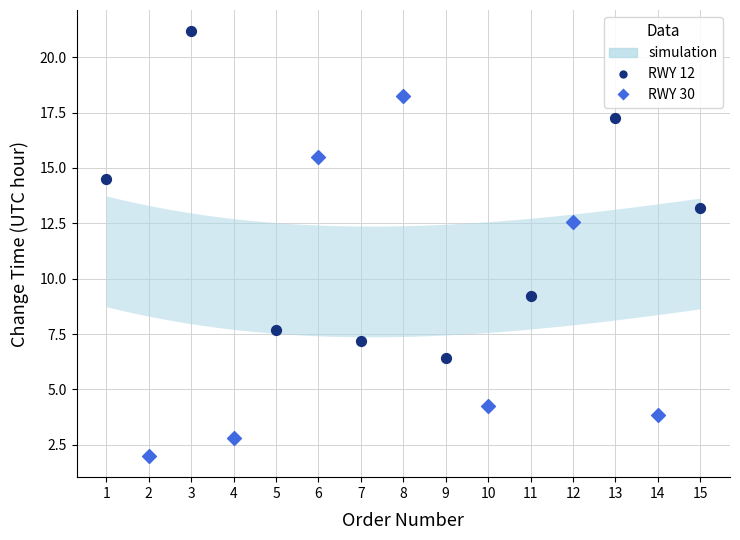

Which series contains the highest Y value?

RWY 12